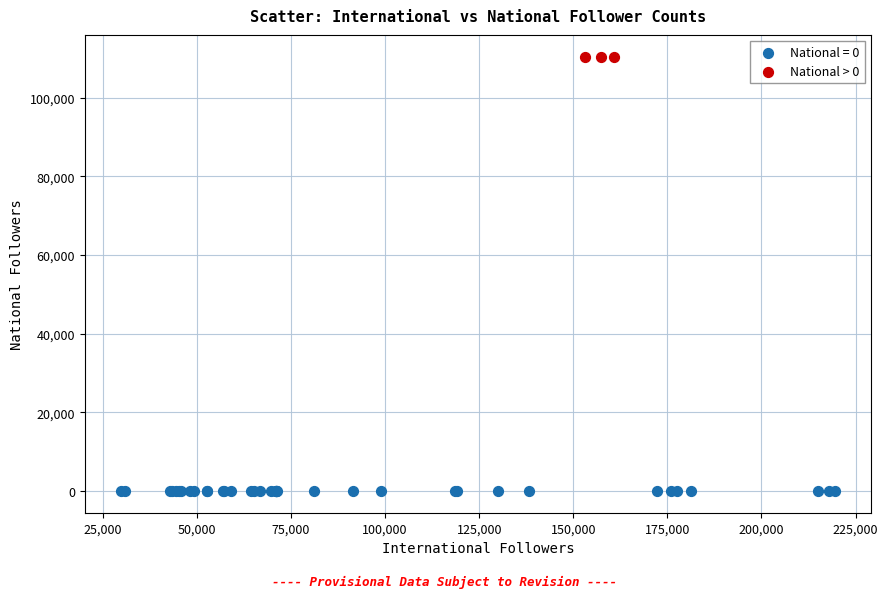

What are all the series names shown in the legend?

National = 0, National > 0